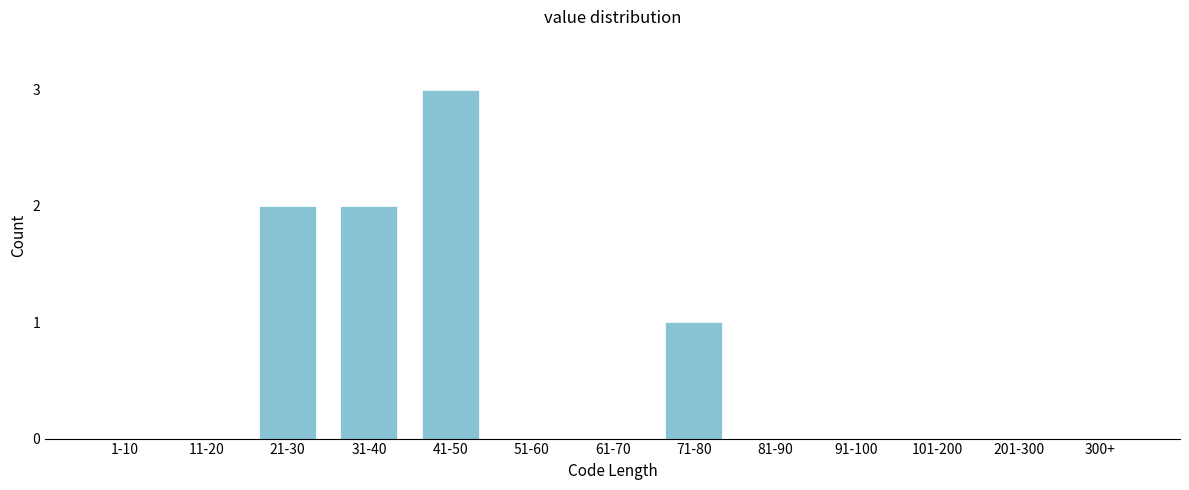

Reading right to left, transcribe all the data shown in this chart.

300+=0	201-300=0	101-200=0	91-100=0	81-90=0	71-80=1	61-70=0	51-60=0	41-50=3	31-40=2	21-30=2	11-20=0	1-10=0